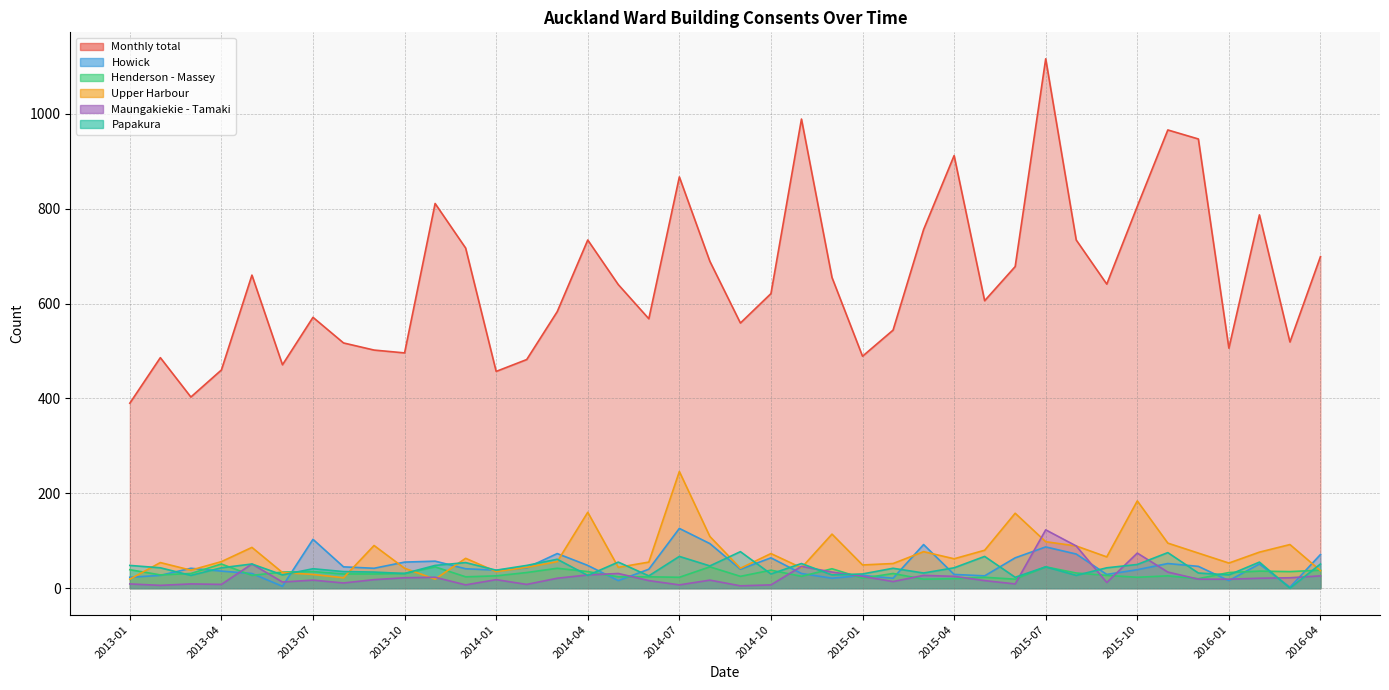

How many categories are shown in the chart?

40